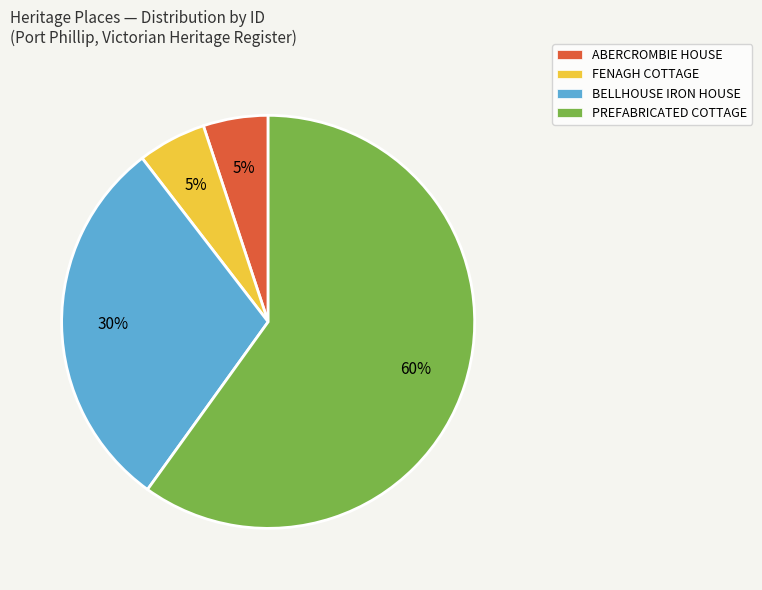

To the nearest percent, what percentage of the pie is PREFABRICATED COTTAGE?

60%